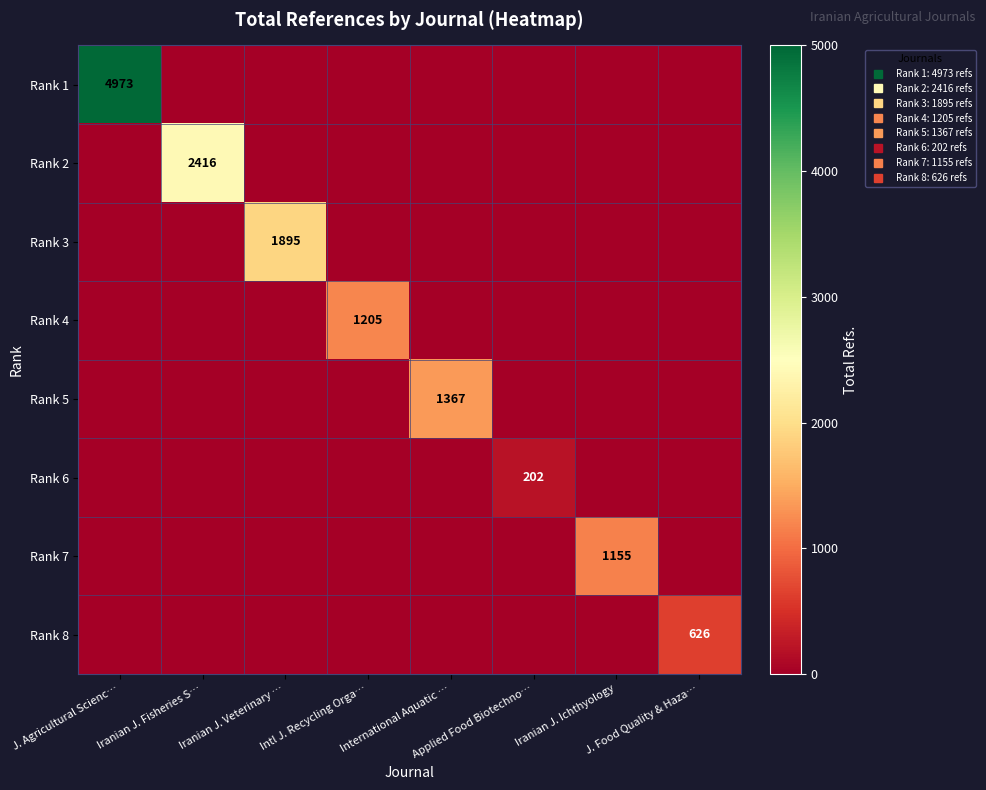

What is the difference between the highest and lowest values at Iranian J. Ichthyology?

1155